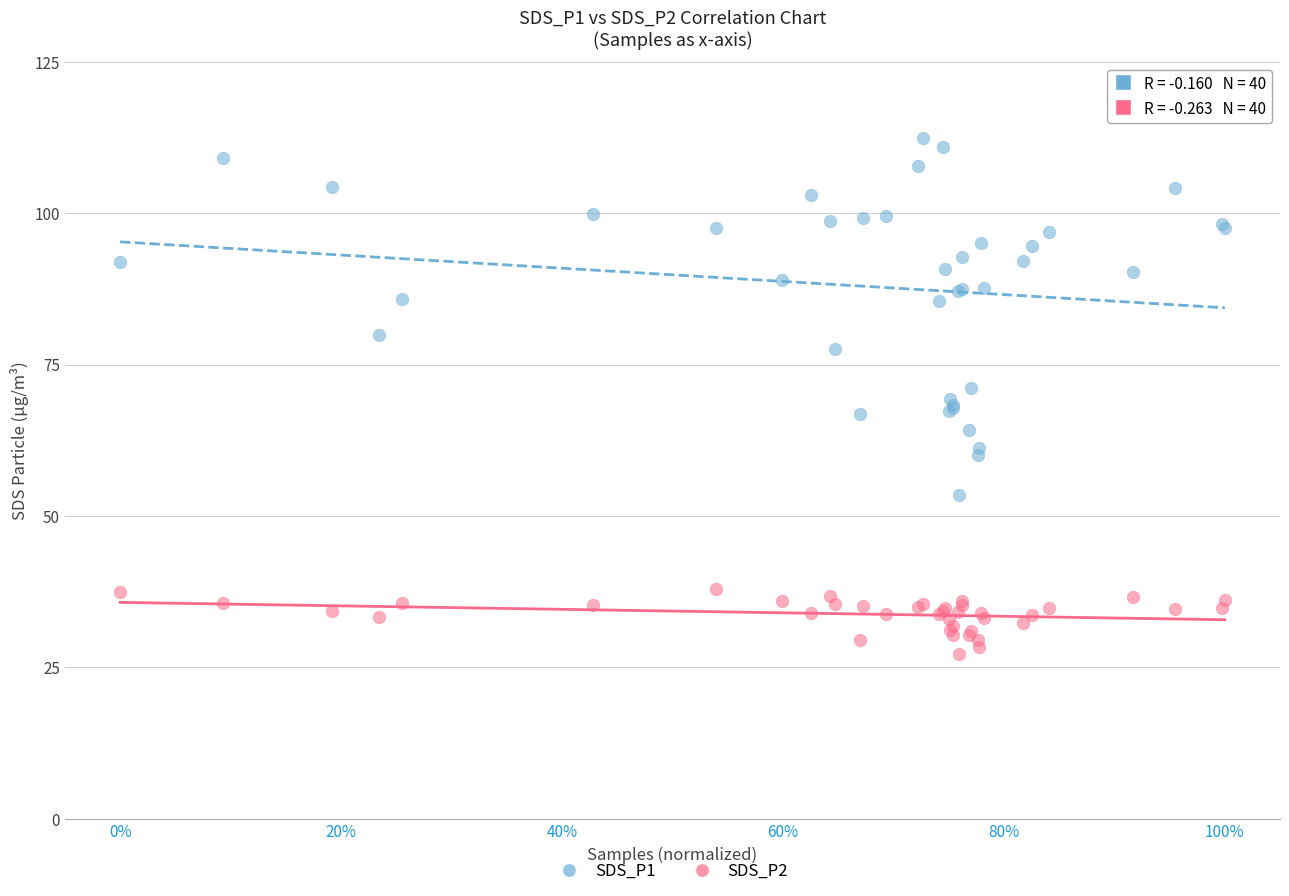

Which series has the largest Y range (max minus min)?

SDS_P1